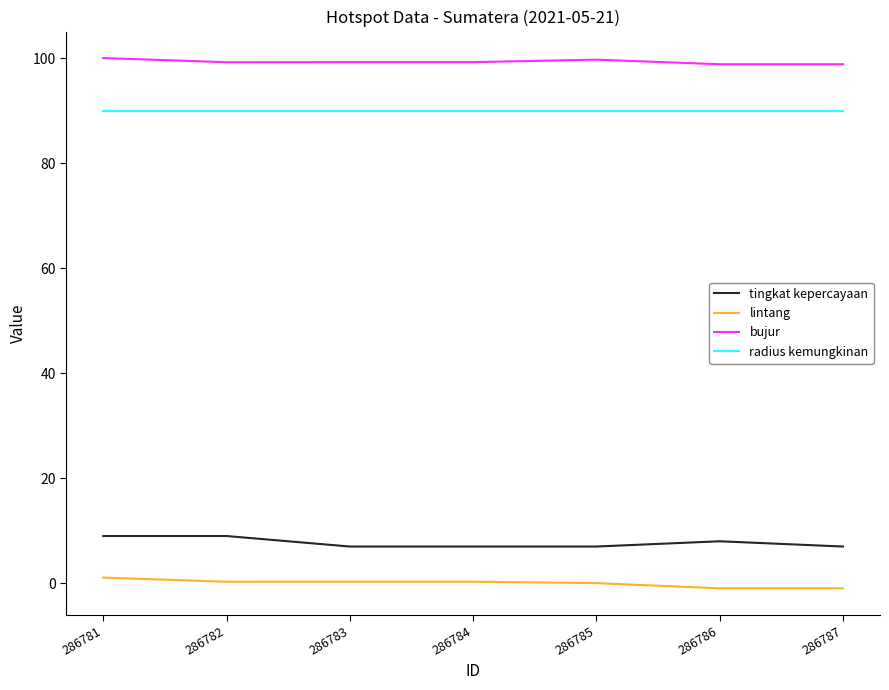

Is the value of radius kemungkinan at 286785 greater than the value of lintang at 286786?

Yes